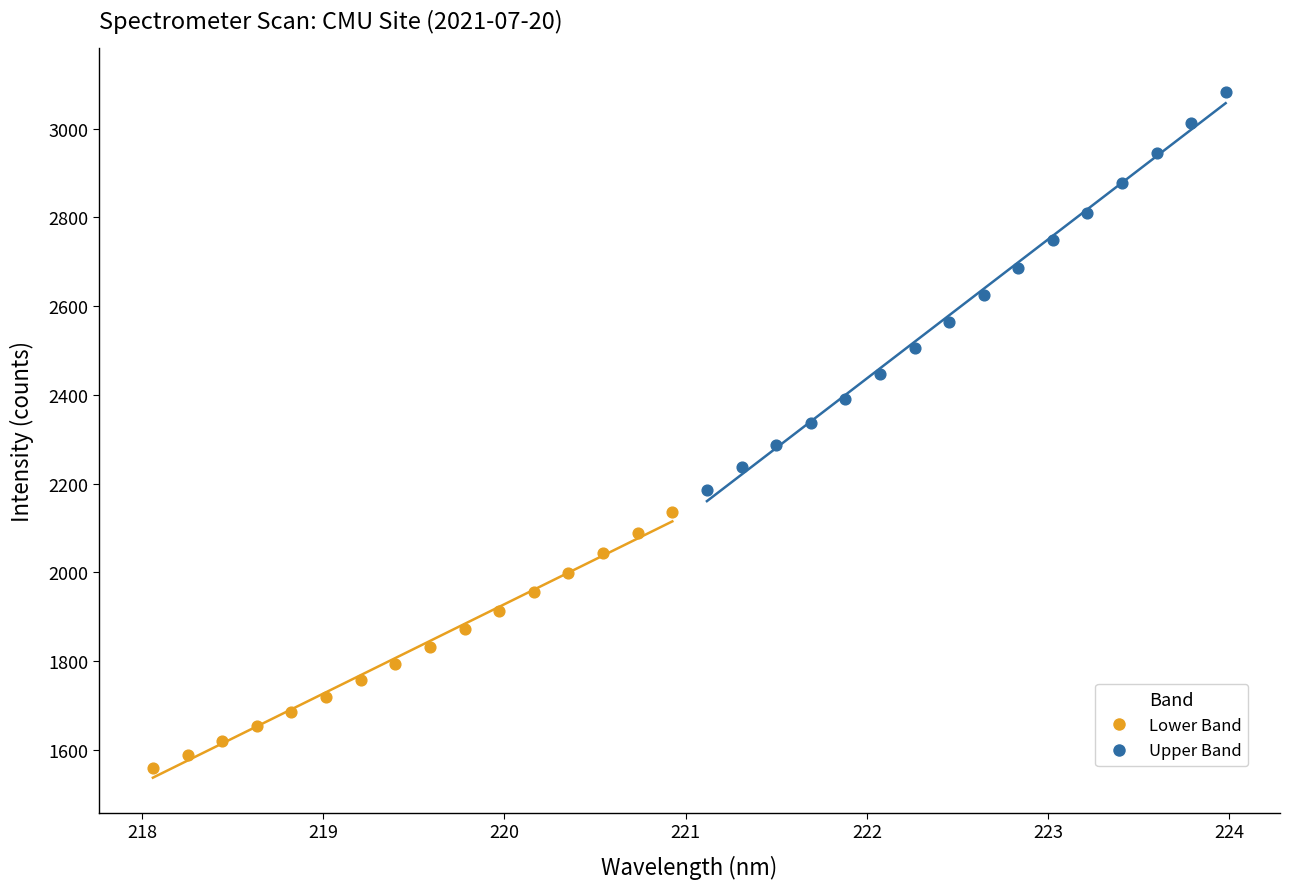

Which series has the largest Y range (max minus min)?

Upper Band